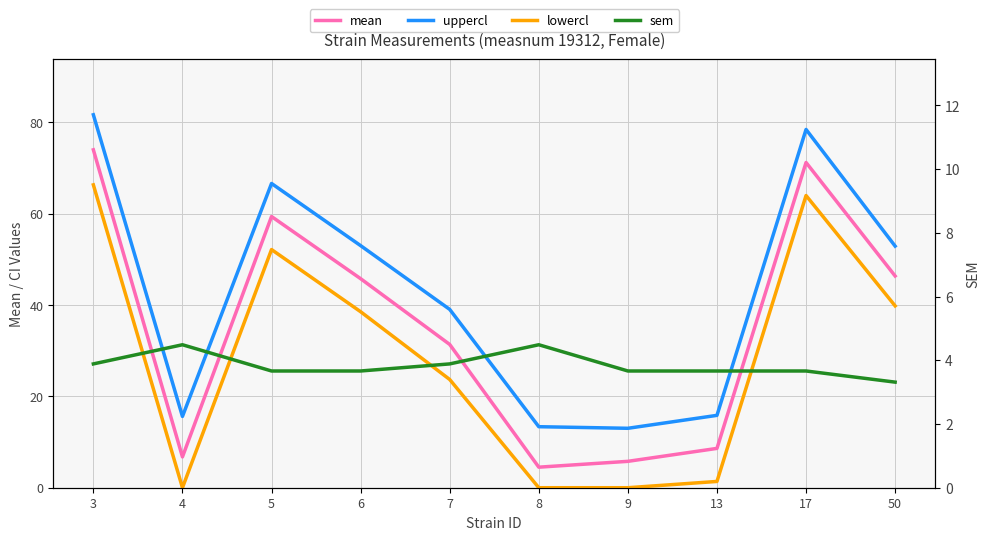

What is the difference between the second highest and second lowest values in the sem series?

0.8